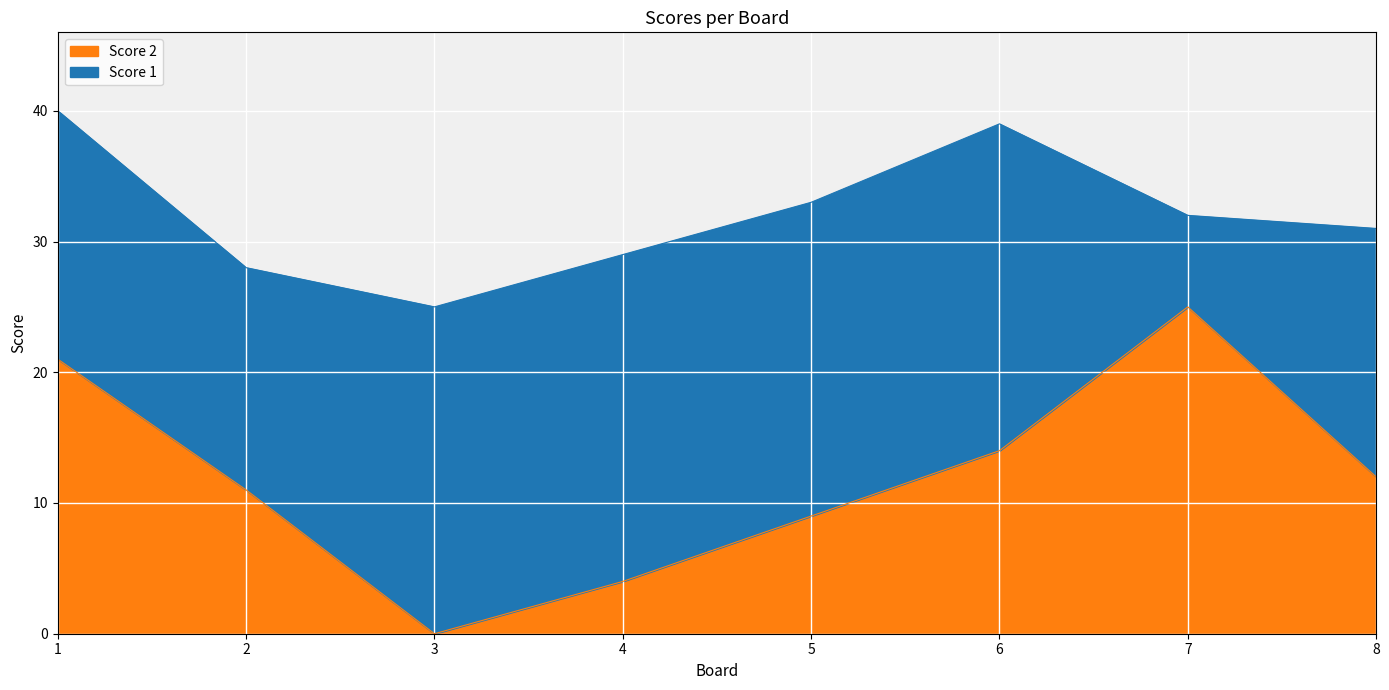

Approximately how many times larger is the value at 1 compared to 2?

1.9